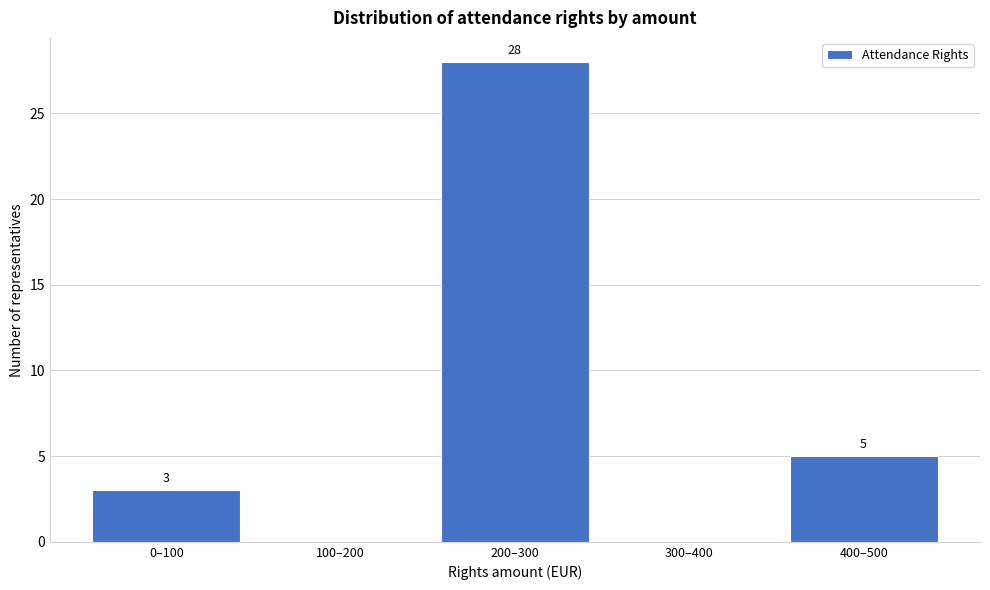

Reading right to left, list all the values displayed in this chart.

400–500=5	300–400=0	200–300=28	100–200=0	0–100=3